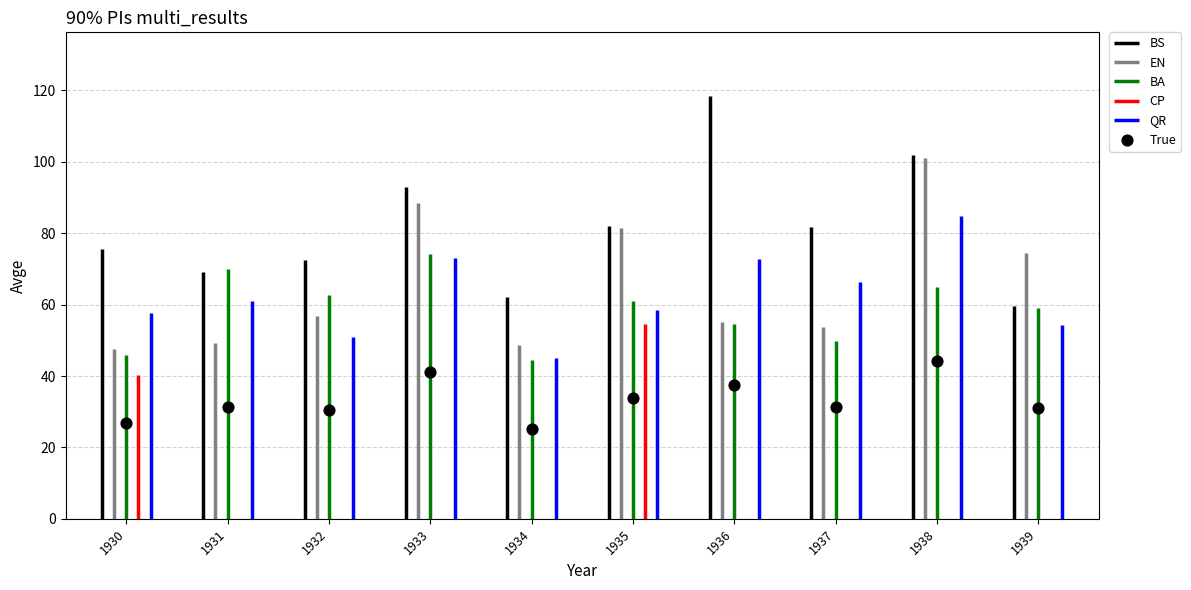

What is the average Y value?

33.2